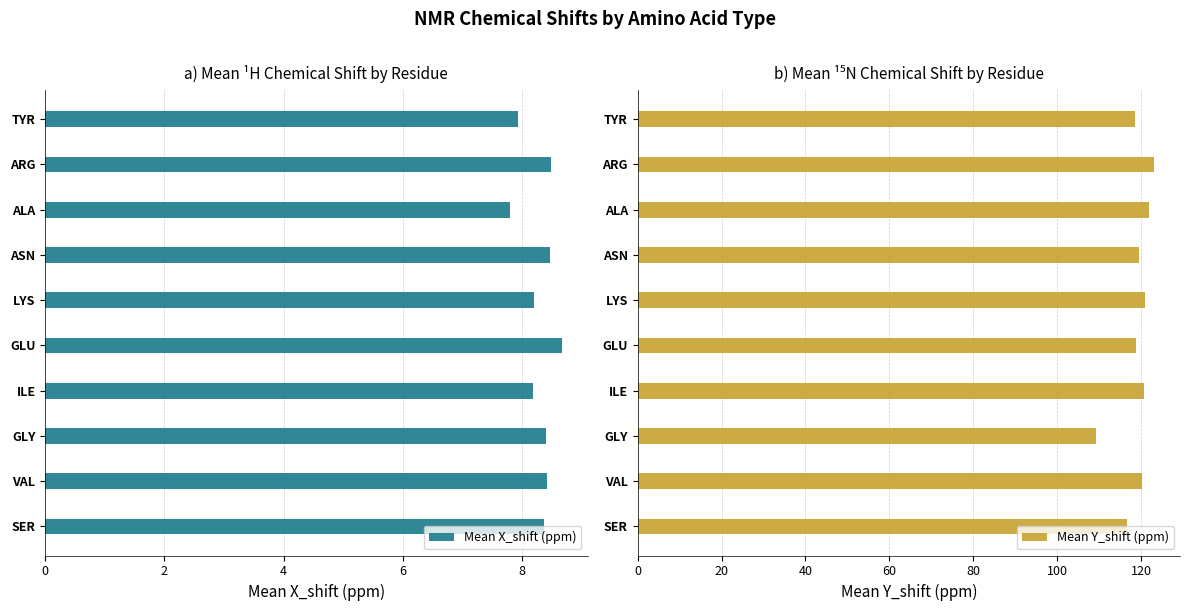

Reading left to right, transcribe all the data shown in this chart.

Mean X_shift (ppm): 8.4	8.4	8.4	8.2	8.7	8.2	8.5	7.8	8.5	7.9
Mean Y_shift (ppm): 116.7	120.3	109.2	120.6	118.8	121.0	119.5	121.9	123.1	118.6